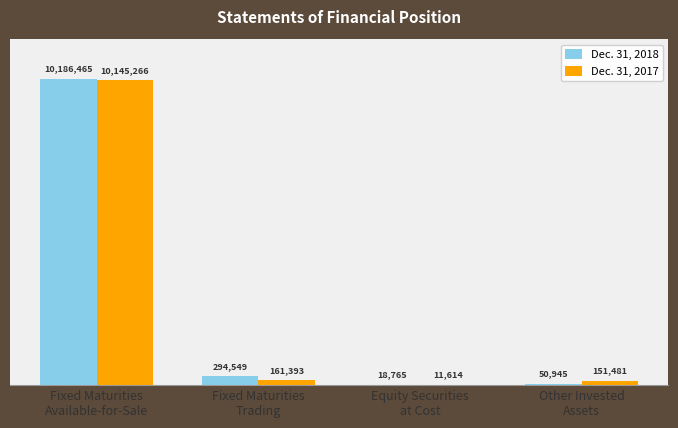

What are all the series names shown in the legend?

Dec. 31, 2018, Dec. 31, 2017